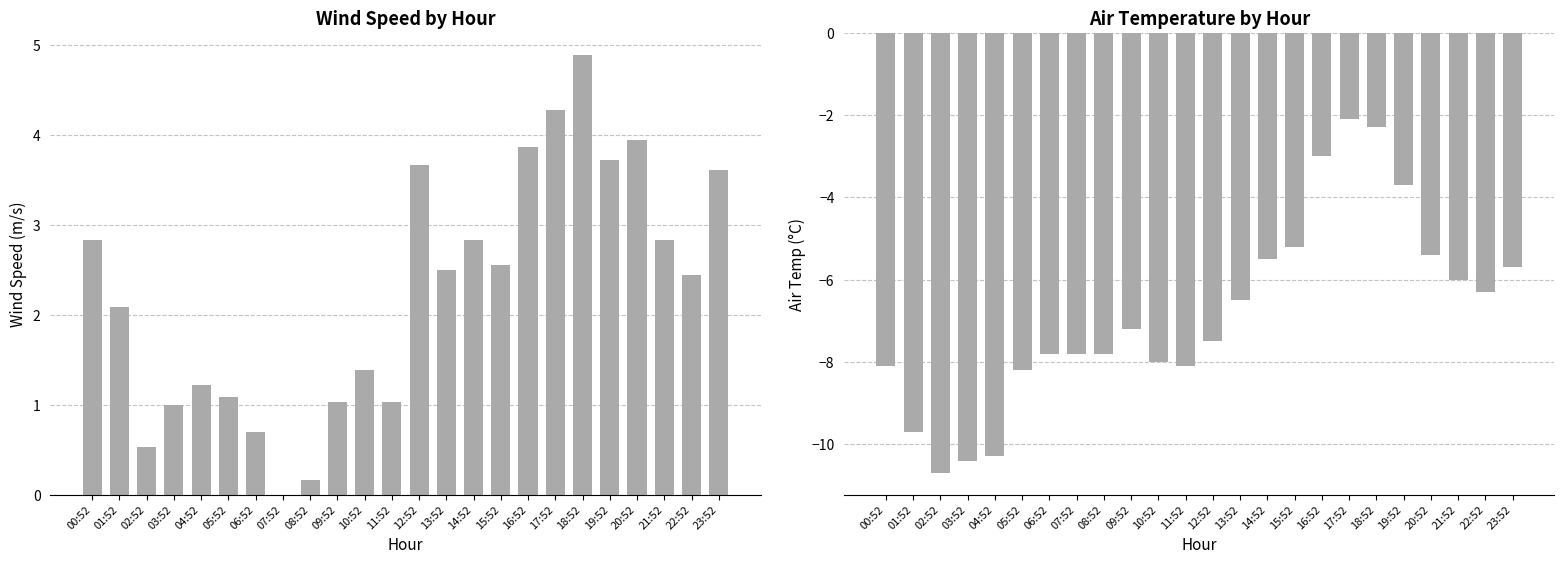

What is the highest value of the AIR_TEMP series?

-2.1